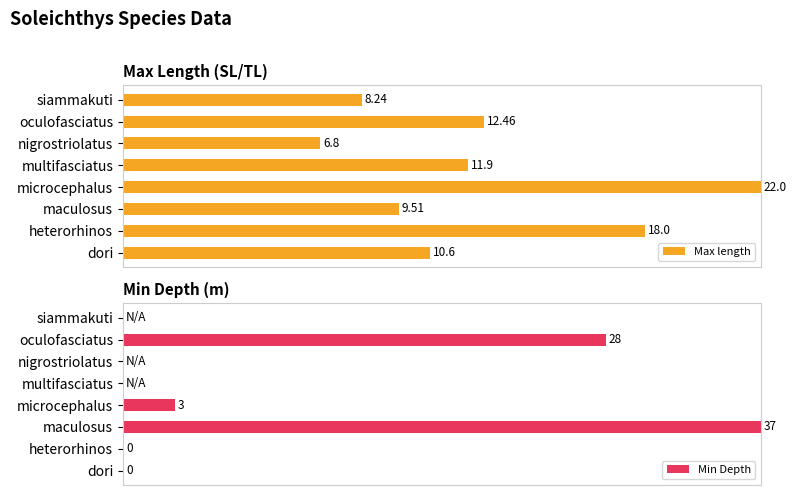

Rank the series by their maximum value, from highest to lowest.

Max length, Min Depth